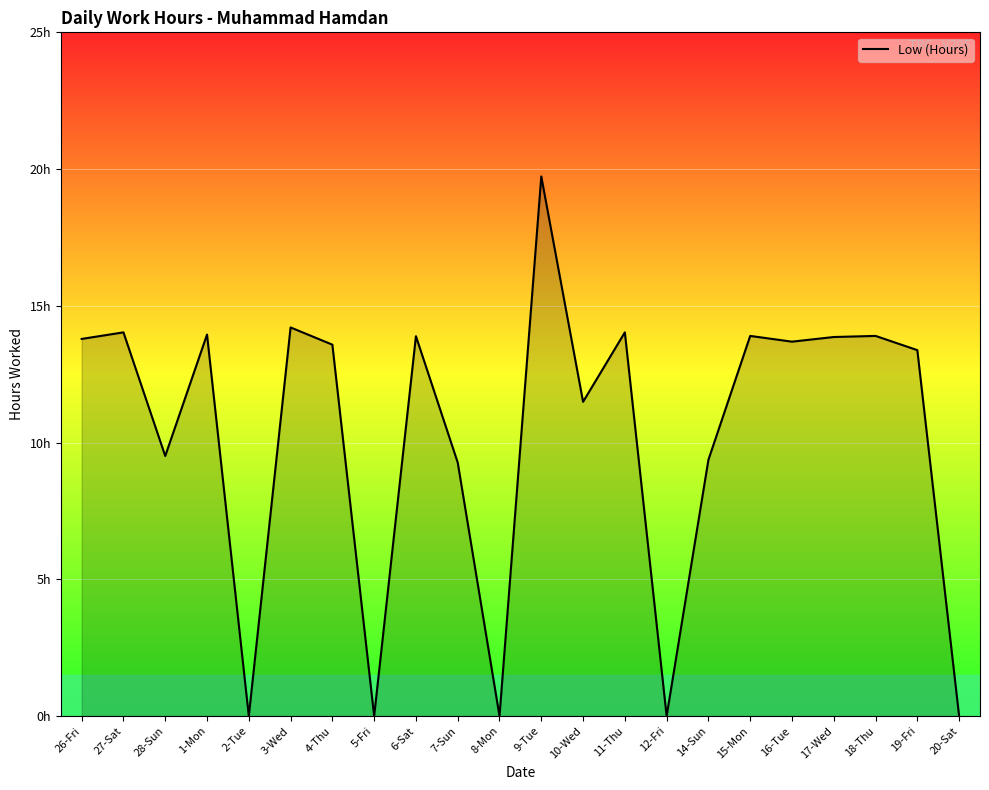

List the labels in order of value, largest first.

9-Tue, 3-Wed, 27-Sat, 11-Thu, 1-Mon, 15-Mon, 18-Thu, 6-Sat, 17-Wed, 26-Fri, 16-Tue, 4-Thu, 19-Fri, 10-Wed, 28-Sun, 14-Sun, 7-Sun, 2-Tue, 5-Fri, 8-Mon, 12-Fri, 20-Sat